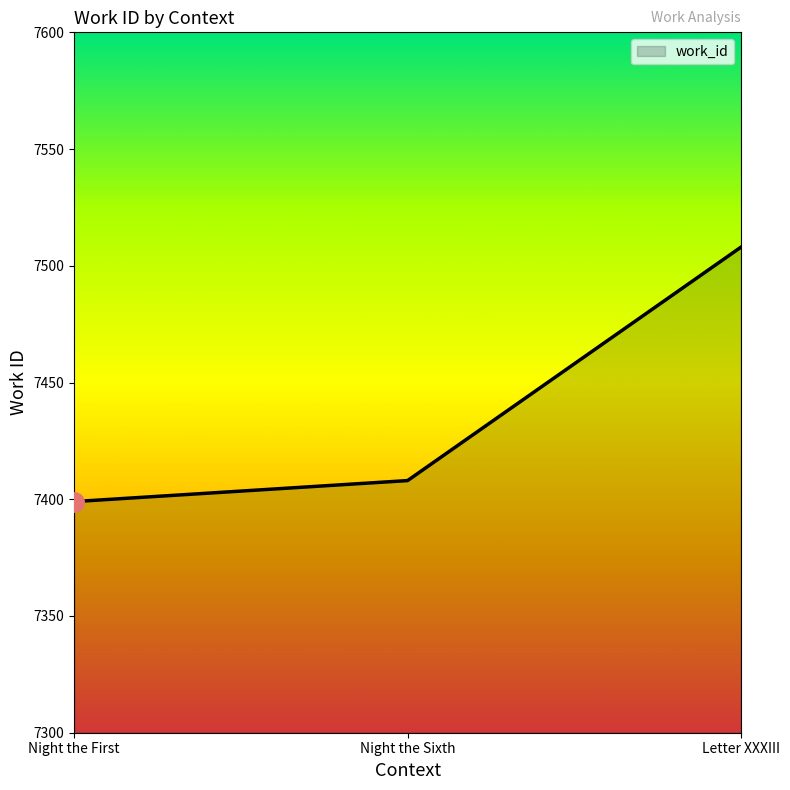

The chart shows a value of 7399 at Night the First. True or false?

True